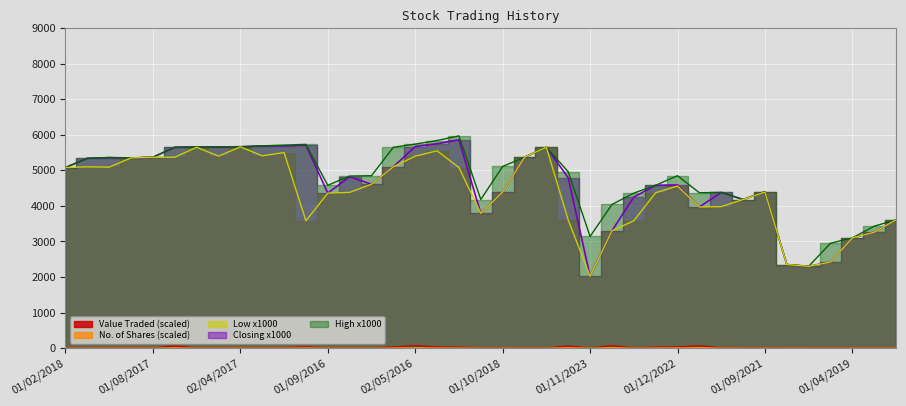

The value of Low at 01/03/2022 is 3980.0. True or false?

True